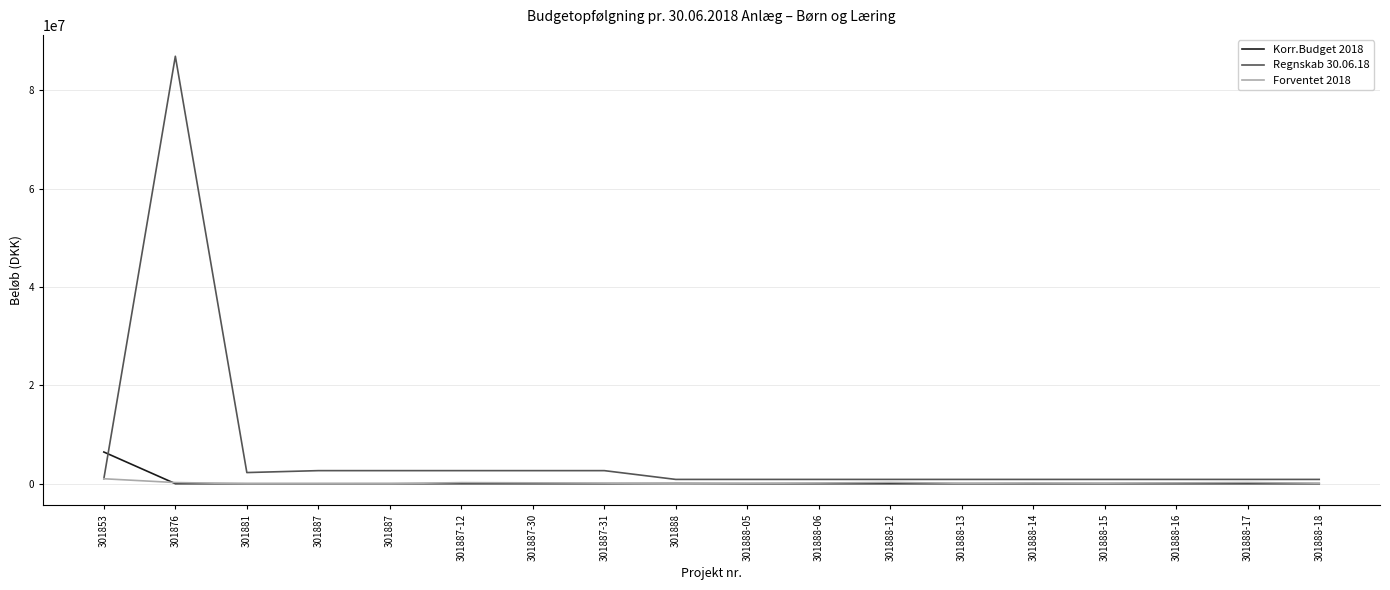

How many distinct data groups are displayed?

3